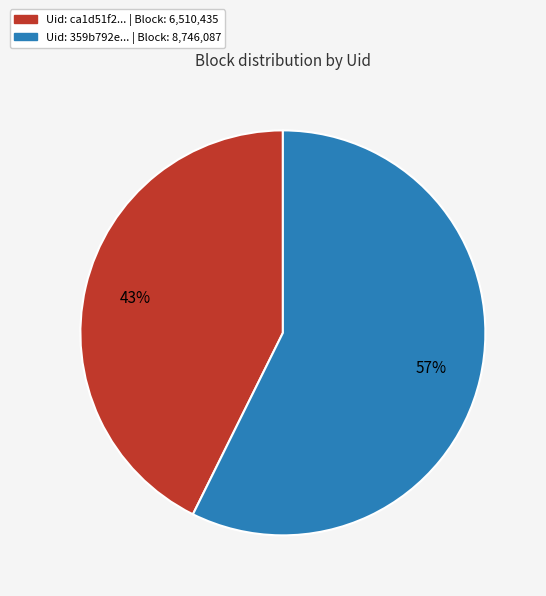

How many segments does this pie chart have?

2